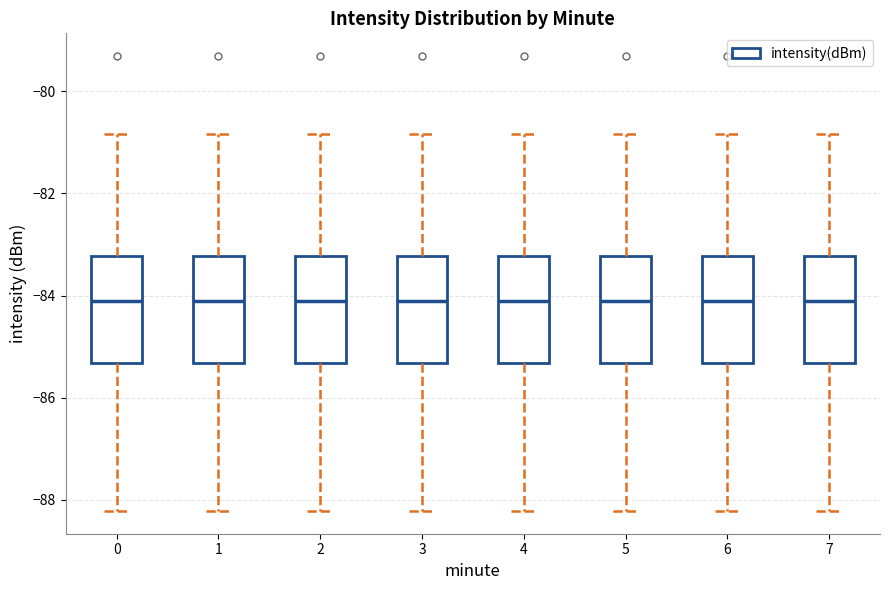

Reading left to right, transcribe this box plot: for each box, give where its median line is, the range the box spans, and where its two whiskers end, as read against the y-axis. The values are not printed on the chart, so give them approximately, as read against the axis.

0: median -84.0, box -85.4 to -83.2, whiskers -88.2 to -80.8
1: median -84.0, box -85.4 to -83.2, whiskers -88.2 to -80.8
2: median -84.0, box -85.4 to -83.2, whiskers -88.2 to -80.8
3: median -84.0, box -85.4 to -83.2, whiskers -88.2 to -80.8
4: median -84.0, box -85.4 to -83.2, whiskers -88.2 to -80.8
5: median -84.0, box -85.4 to -83.2, whiskers -88.2 to -80.8
6: median -84.0, box -85.4 to -83.2, whiskers -88.2 to -80.8
7: median -84.0, box -85.4 to -83.2, whiskers -88.2 to -80.8